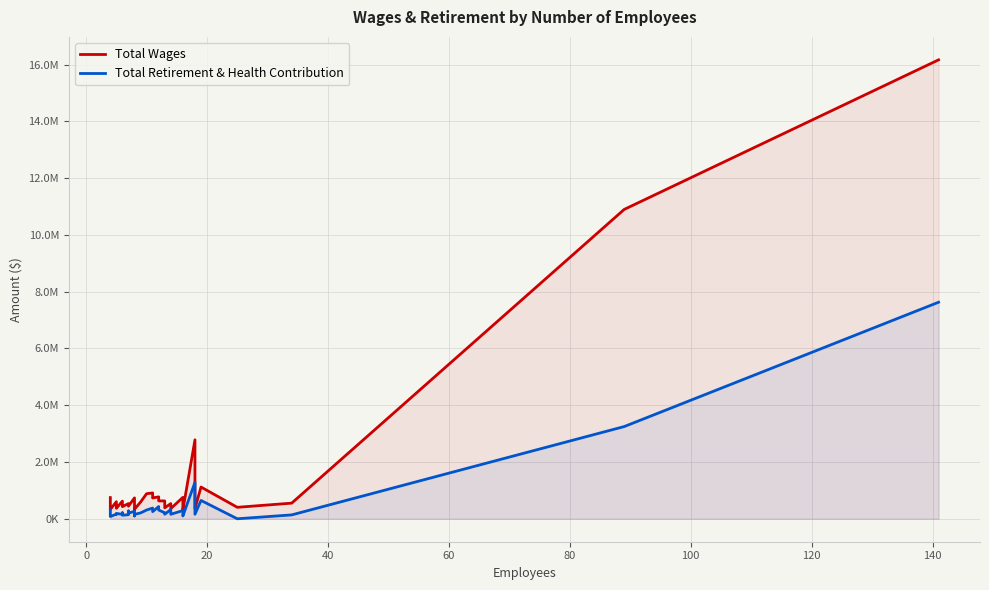

What is the maximum value shown in the chart?

16170389